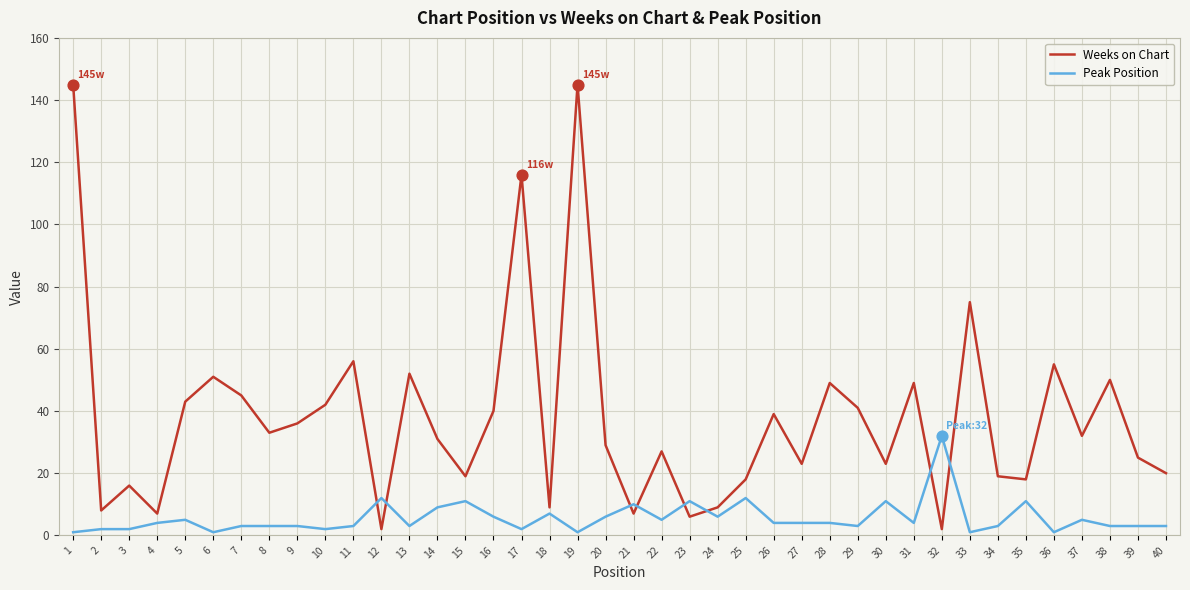

Which series has the largest total across all categories?

Weeks on Chart